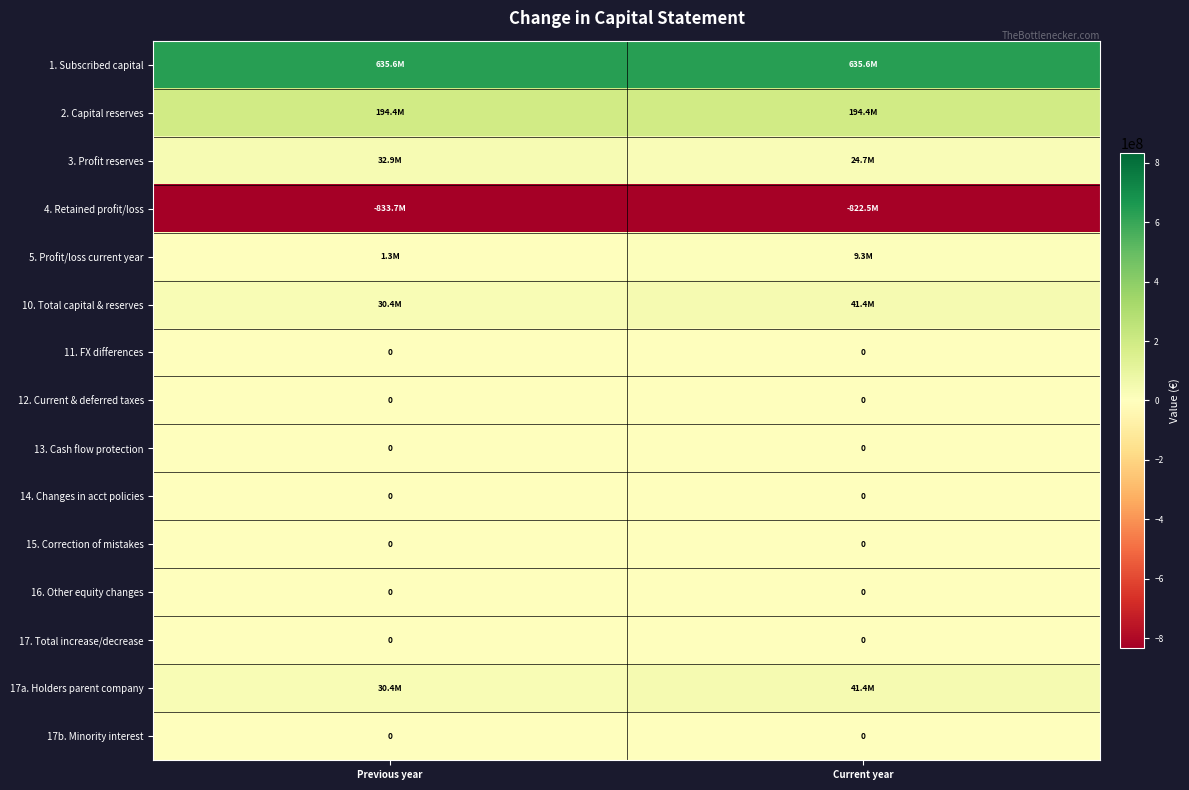

At Previous year, list the series in order from largest to smallest.

1. Subscribed capital, 2. Capital reserves, 3. Profit reserves, 10. Total capital & reserves, 17a. Holders parent company, 5. Profit/loss current year, 11. FX differences, 12. Current & deferred taxes, 13. Cash flow protection, 14. Changes in acct policies, 15. Correction of mistakes, 16. Other equity changes, 17. Total increase/decrease, 17b. Minority interest, 4. Retained profit/loss